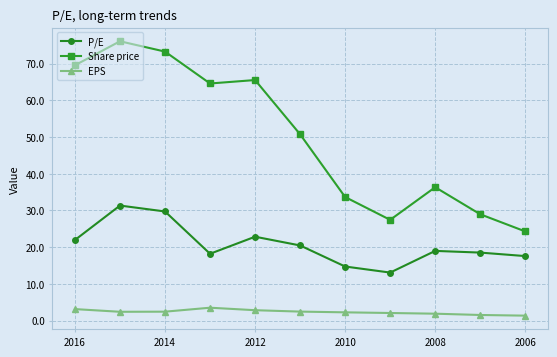

Which series has the widest spread of values?

Share price